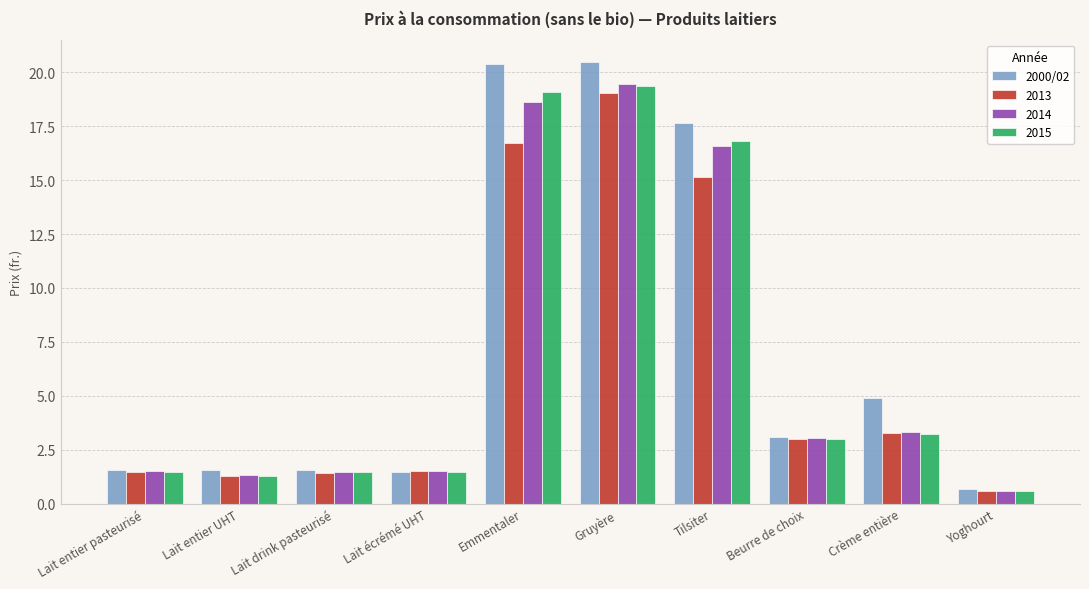

Is the value of 2014 at Yoghourt greater than the value of 2000/02 at Gruyère?

No